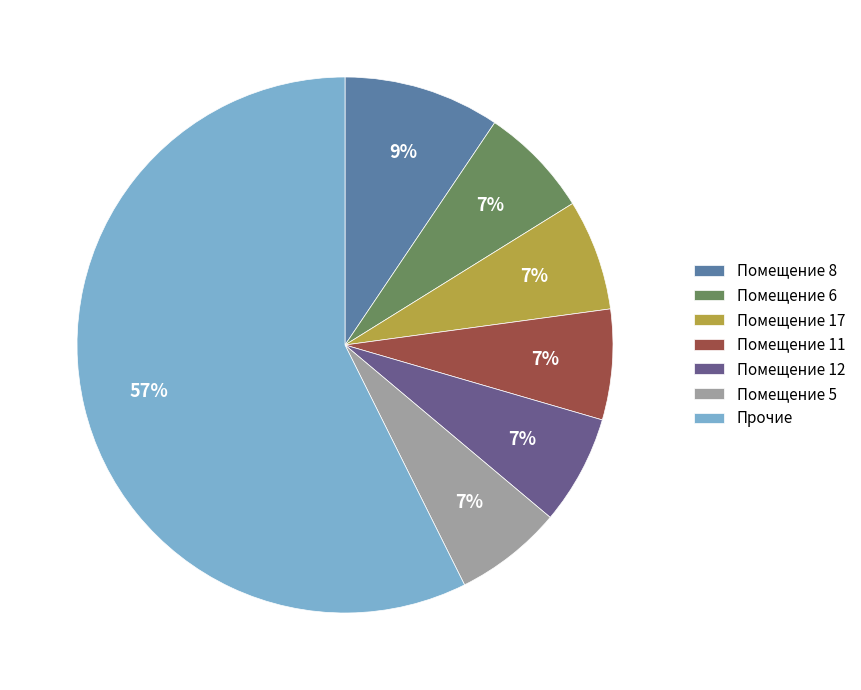

To the nearest percent, what is the combined percentage of Помещение 17 and Помещение 8?

16%